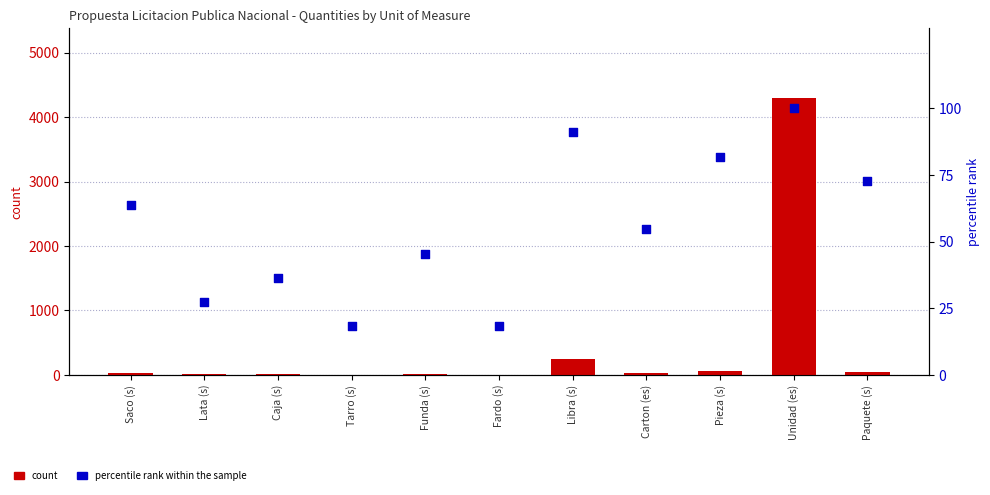

What are all the series names shown in the legend?

count, percentile rank within the sample